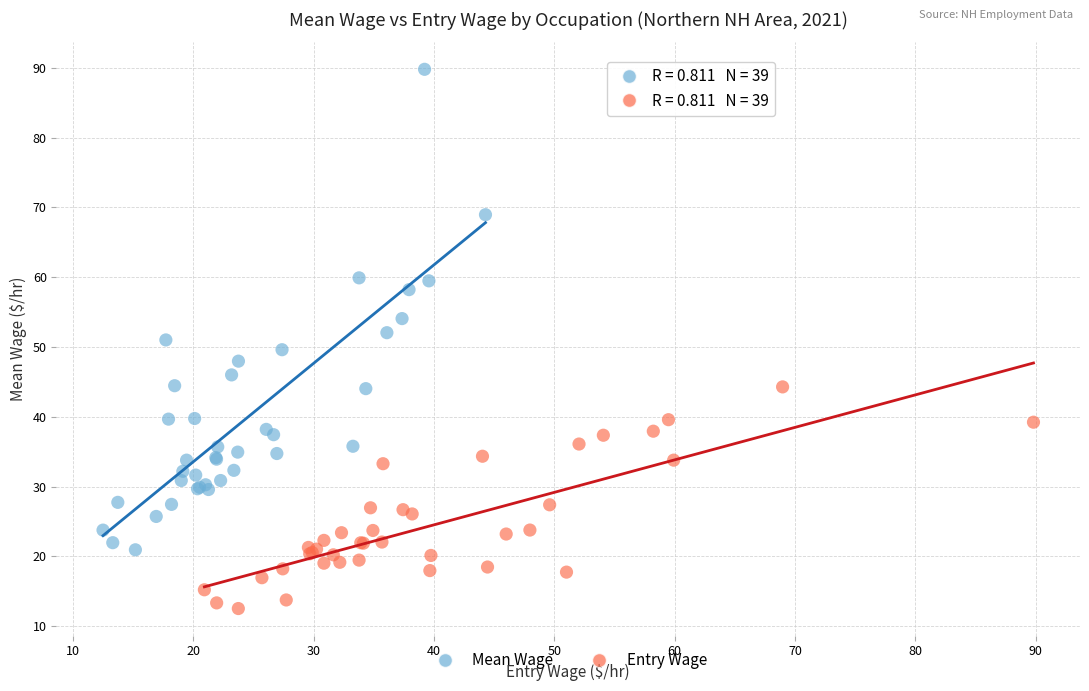

Which series has the largest Y range (max minus min)?

Mean Wage